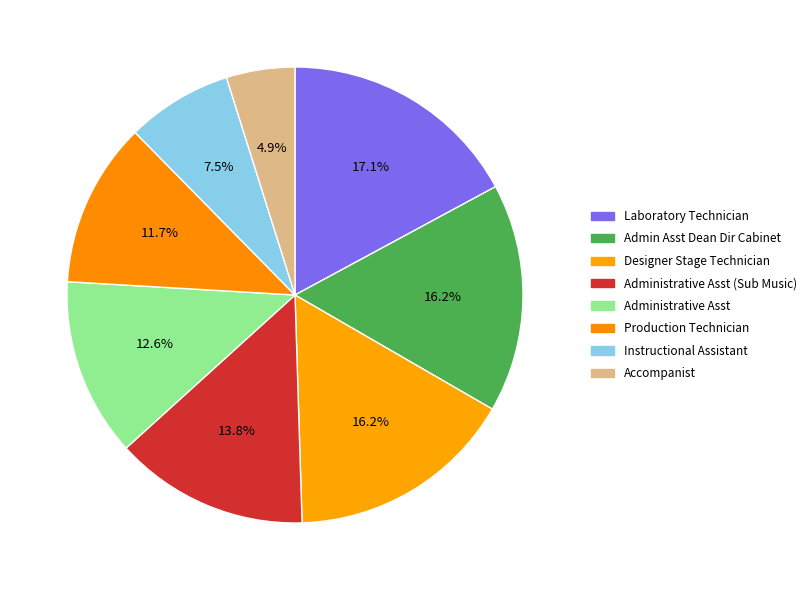

What is the total percentage of Production Technician and Administrative Asst?

24.3%